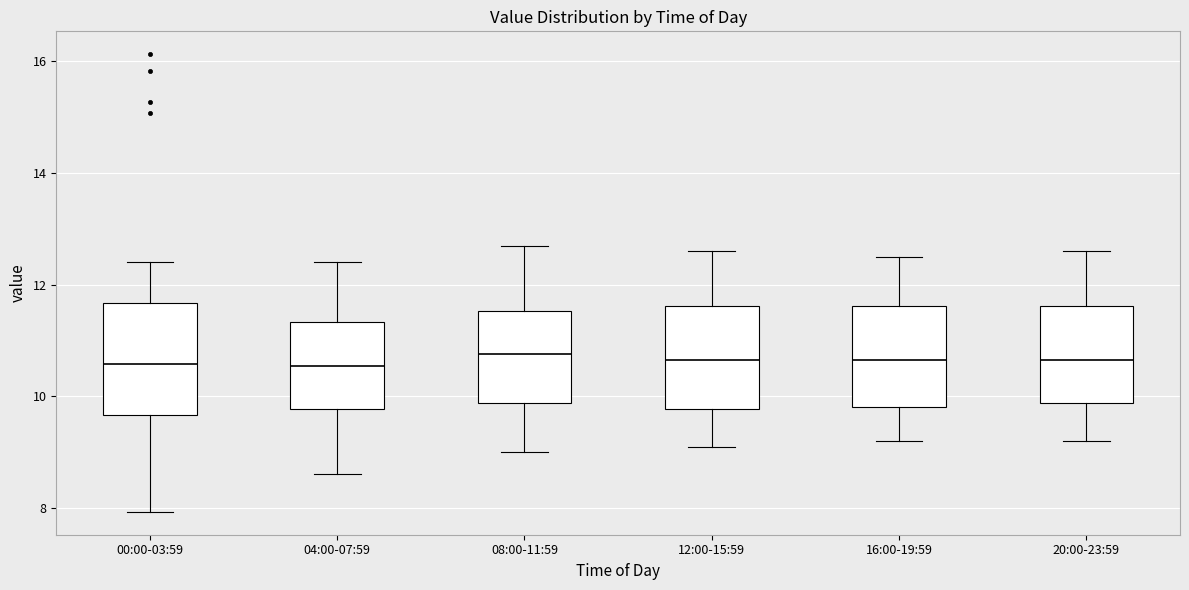

Reading left to right, read every box against the y-axis: the position of its median line, the range the box covers, and the ends of its whiskers. The values are not printed on the chart, so give them approximately, as read against the axis.

00:00-03:59: median 10.6, box 9.6 to 11.6, whiskers 8.0 to 12.4
04:00-07:59: median 10.6, box 9.8 to 11.4, whiskers 8.6 to 12.4
08:00-11:59: median 10.8, box 9.8 to 11.6, whiskers 9.0 to 12.8
12:00-15:59: median 10.6, box 9.8 to 11.6, whiskers 9.2 to 12.6
16:00-19:59: median 10.6, box 9.8 to 11.6, whiskers 9.2 to 12.6
20:00-23:59: median 10.6, box 9.8 to 11.6, whiskers 9.2 to 12.6